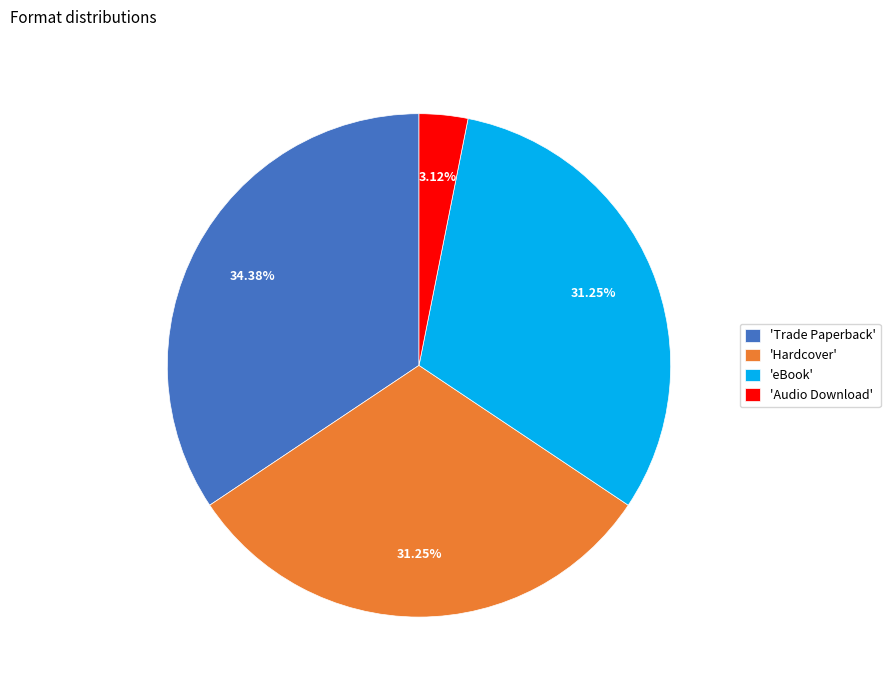

Is there a majority slice in this chart?

No